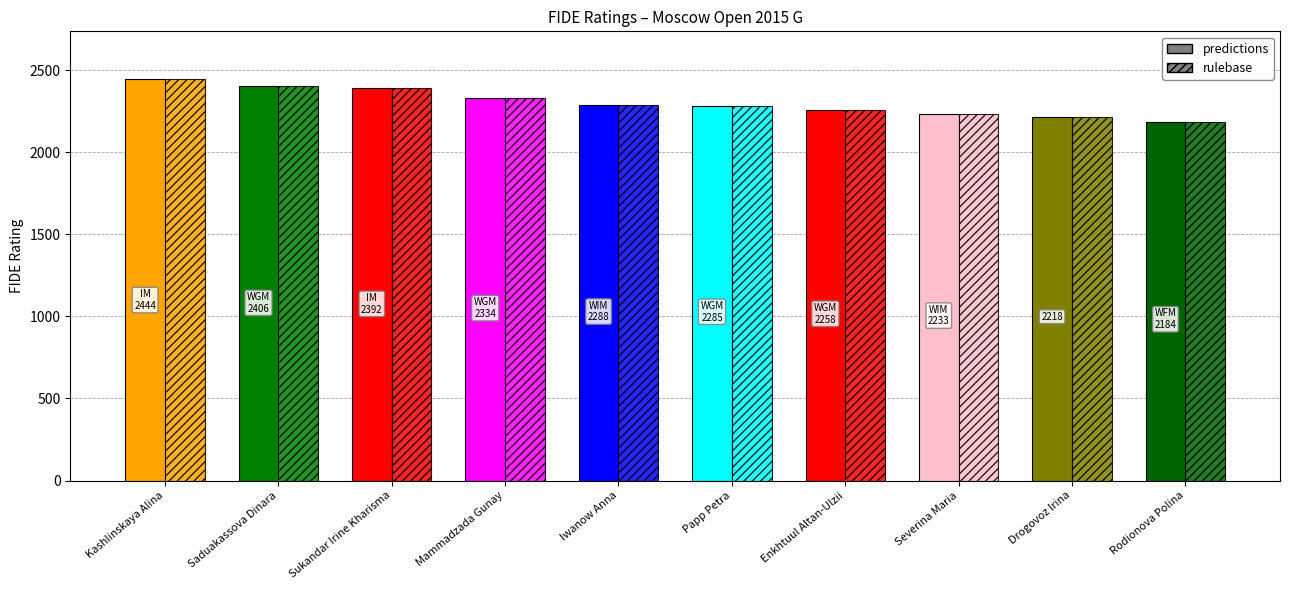

What is the sum of the predictions values at Saduakassova Dinara and Drogovoz Irina?

4624